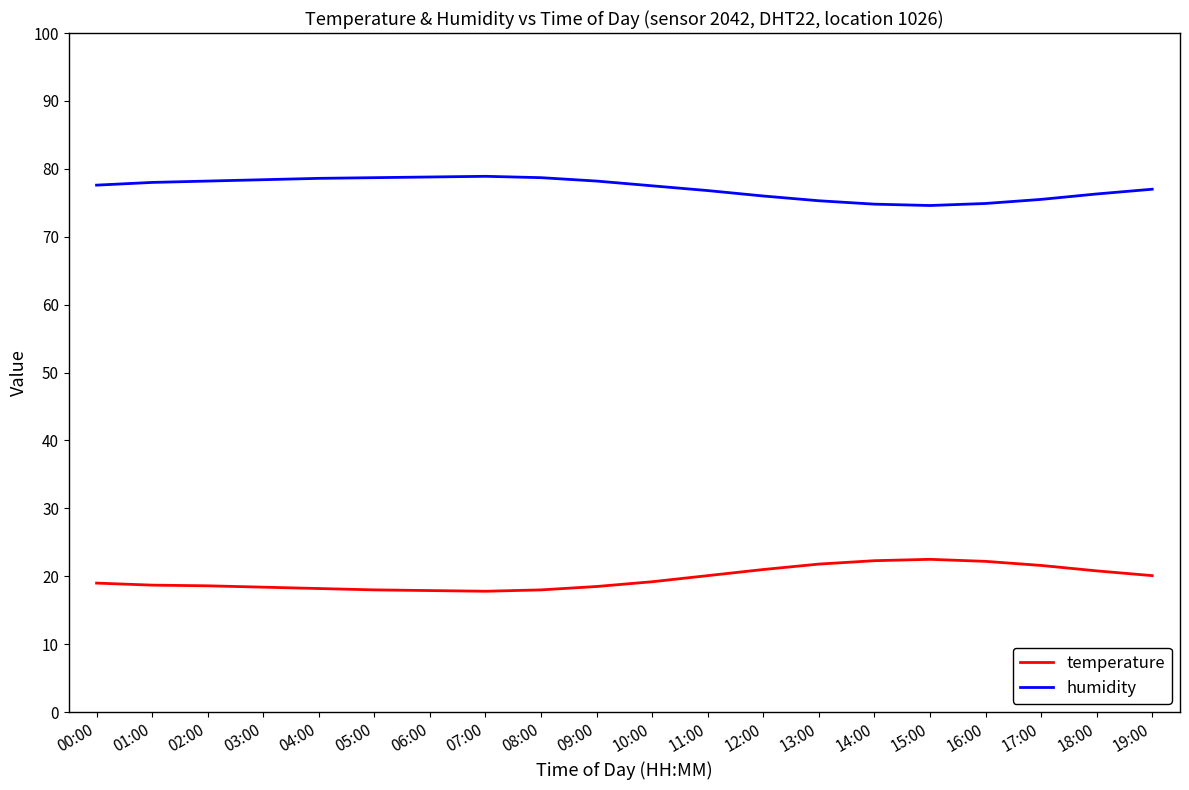

What is the difference between the maximum and minimum values in the humidity series?

4.3